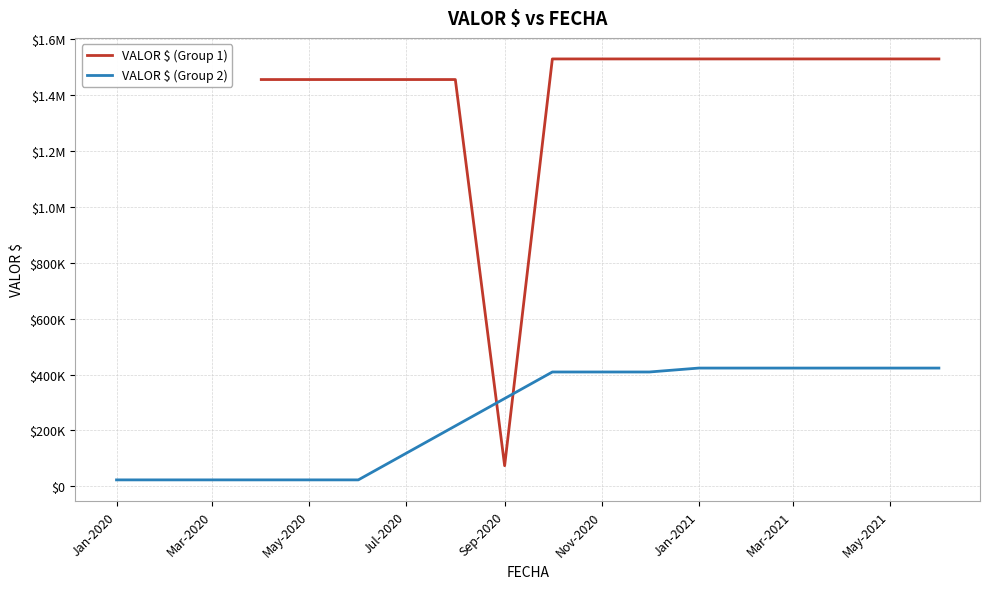

Reading right to left, what are all the values shown in this chart?

2021-06-01=423000	2021-05-01=423000	2021-04-01=423000	2021-03-01=423000	2021-02-01=423000	2021-01-01=423000	2020-12-01=409000	2020-11-01=409000	2020-10-01=409000	2020-06-01=23000	2020-05-01=23000	2020-04-01=23000	2020-03-01=23000	2020-02-01=23000	2020-01-01=23000	2021-06-01=1528904	2021-05-01=1528904	2021-04-01=1528904	2021-03-01=1528904	2021-02-01=1528904	2021-01-01=1528904	2020-12-01=1528904	2020-11-01=1528904	2020-10-01=1528904	2020-09-01=73729	2020-08-01=1455175	2020-06-01=1455175	2020-05-01=1455175	2020-04-01=1455175